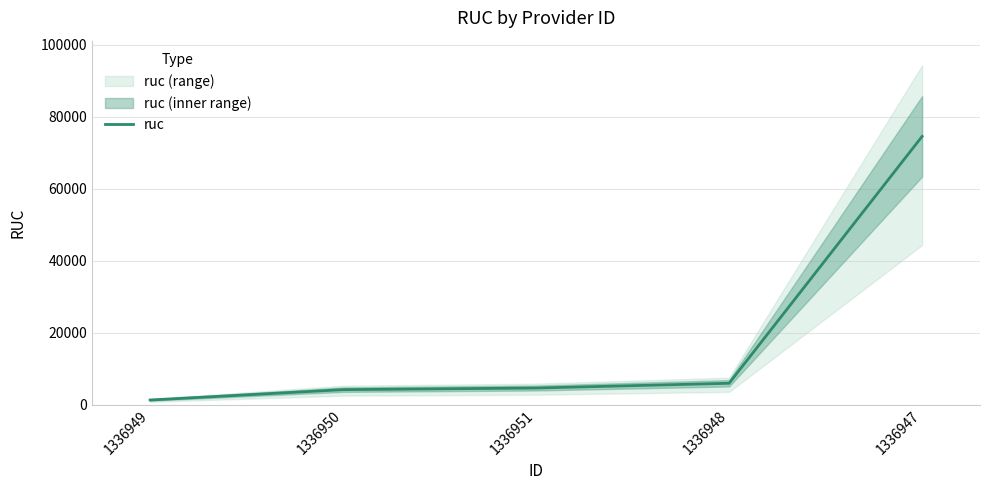

Approximately how many times larger is the value at 1336948 compared to 1336949?

4.7